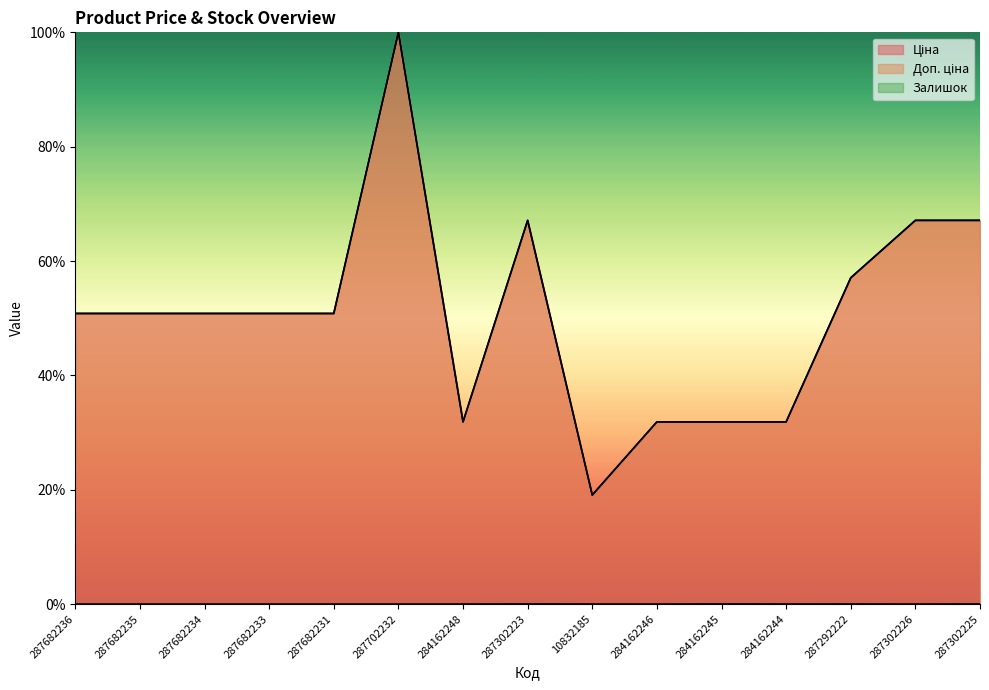

What is the label of the 11th point from the right?

287682231